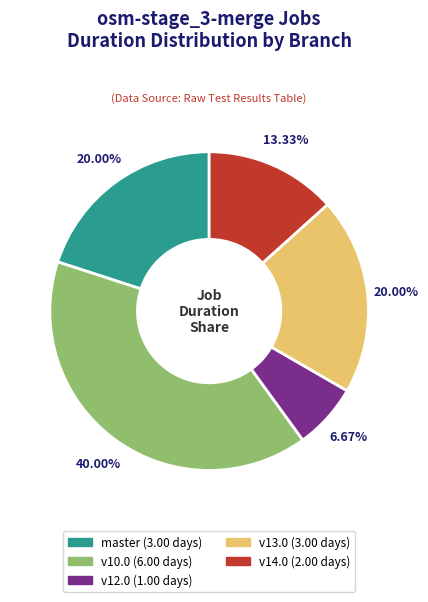

Which category has the biggest portion of the pie?

v10.0